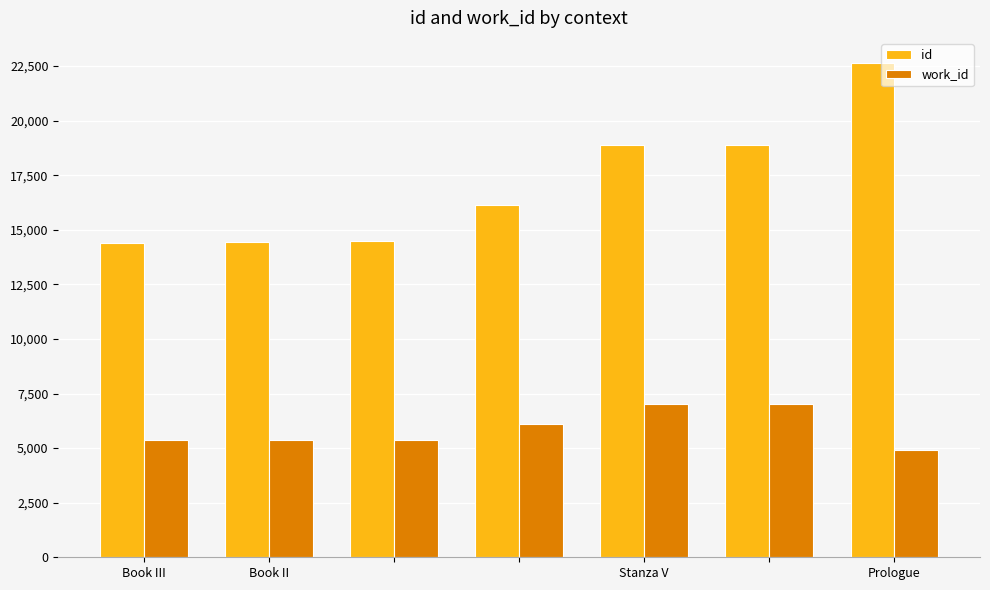

What are all the series names shown in the legend?

id, work_id